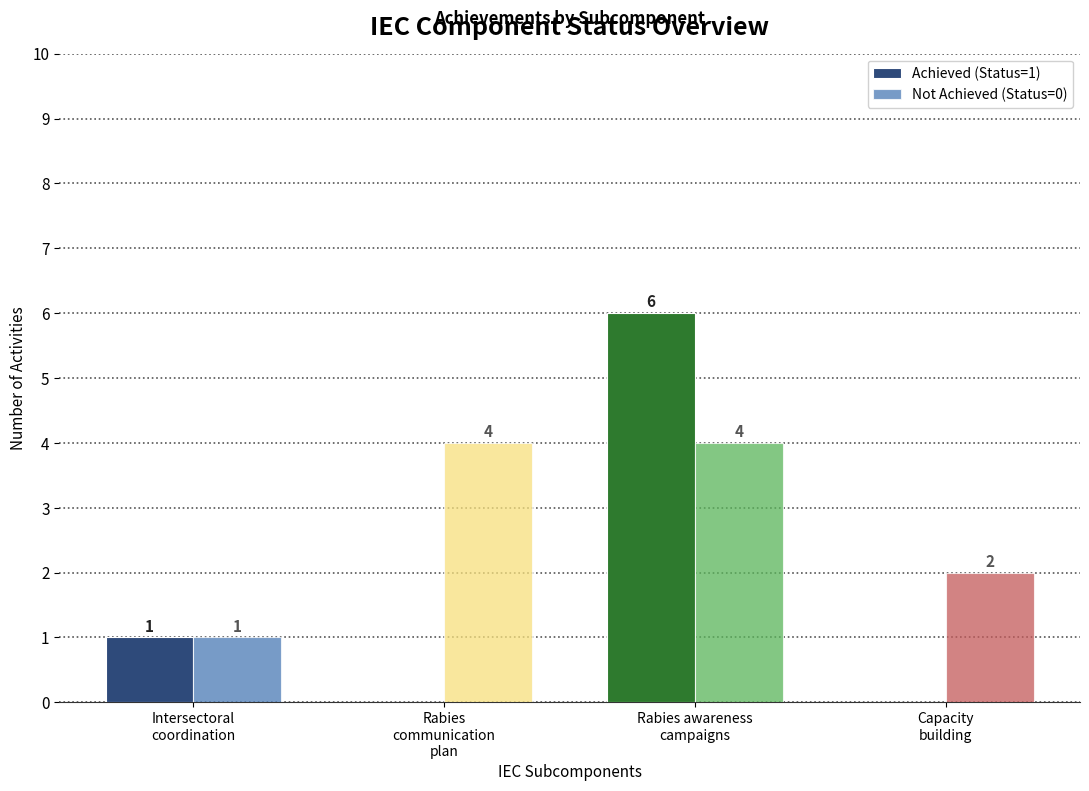

What is the maximum value shown in the chart?

6